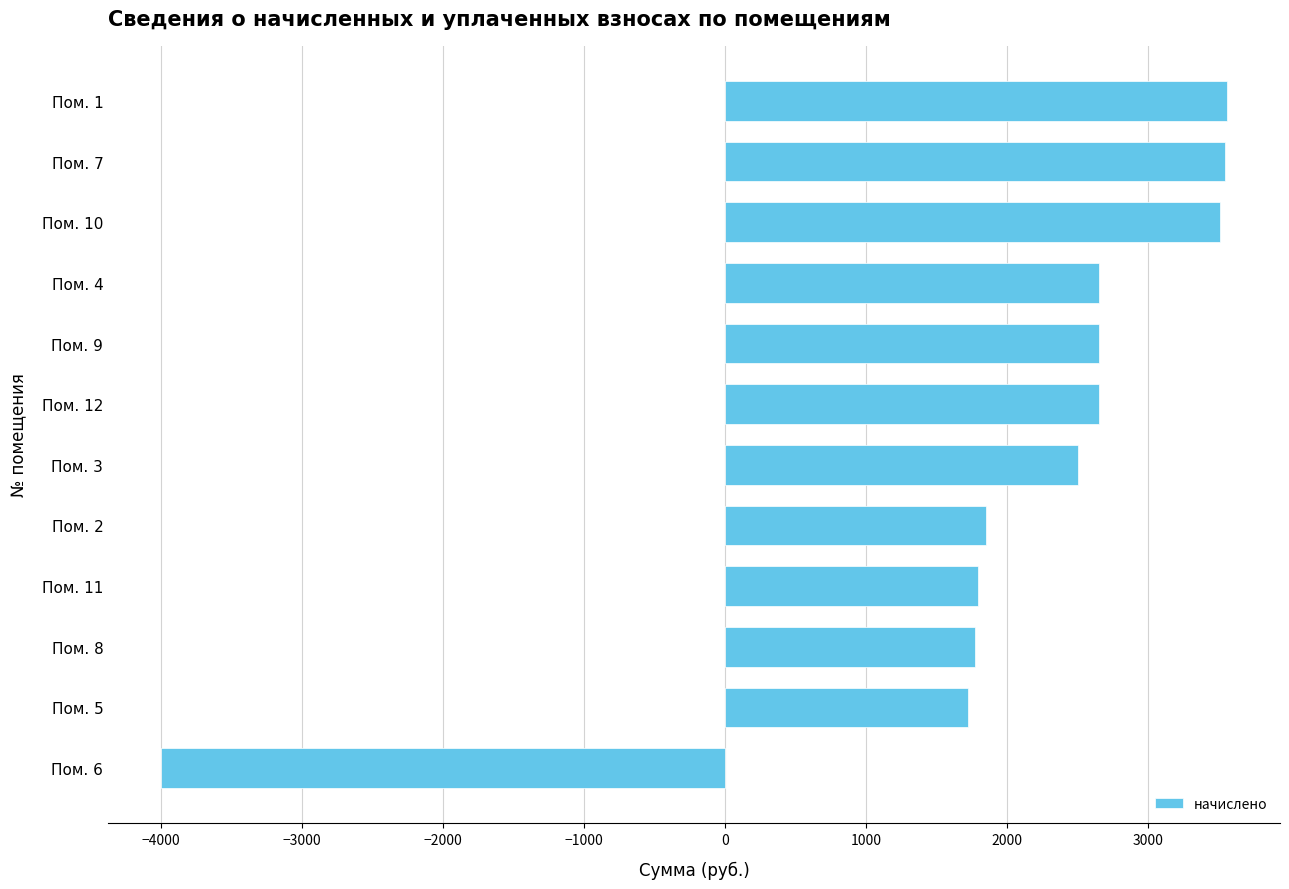

How many bars are there in total?

12